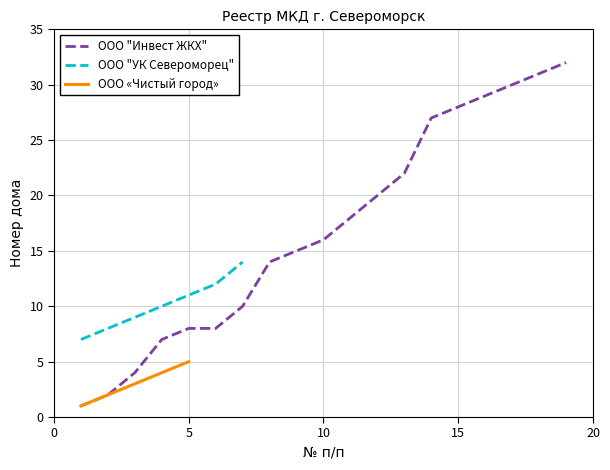

What is the maximum value for ООО "Инвест ЖКХ"?

32